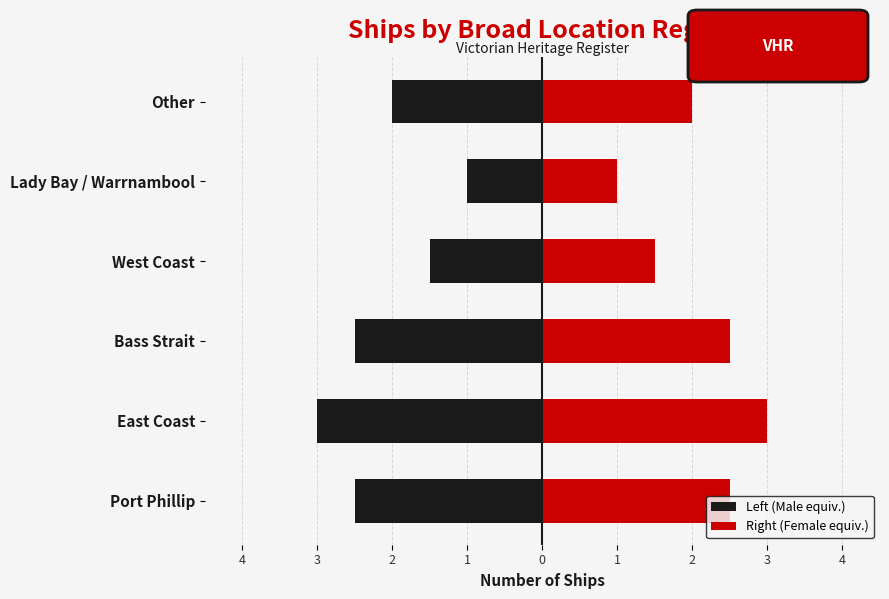

What is the difference between the highest and lowest values at Lady Bay / Warrnambool?

2.0